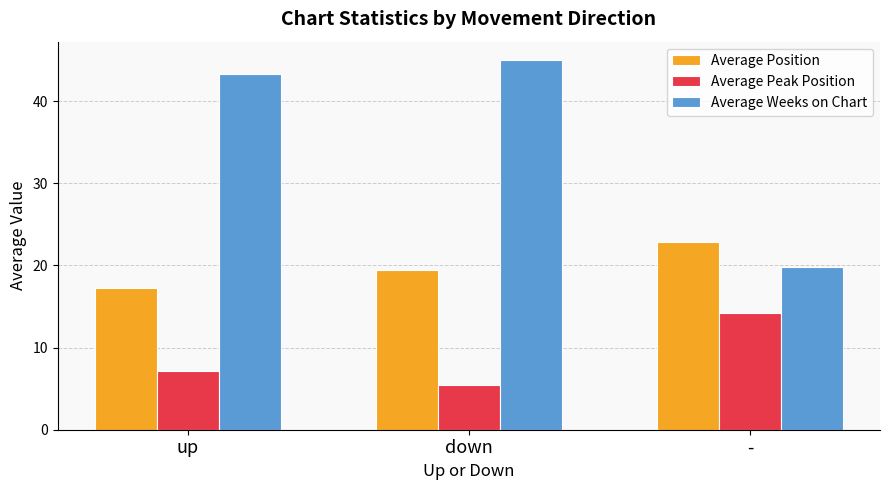

Rank the categories by Average Peak Position value from highest to lowest.

-, up, down